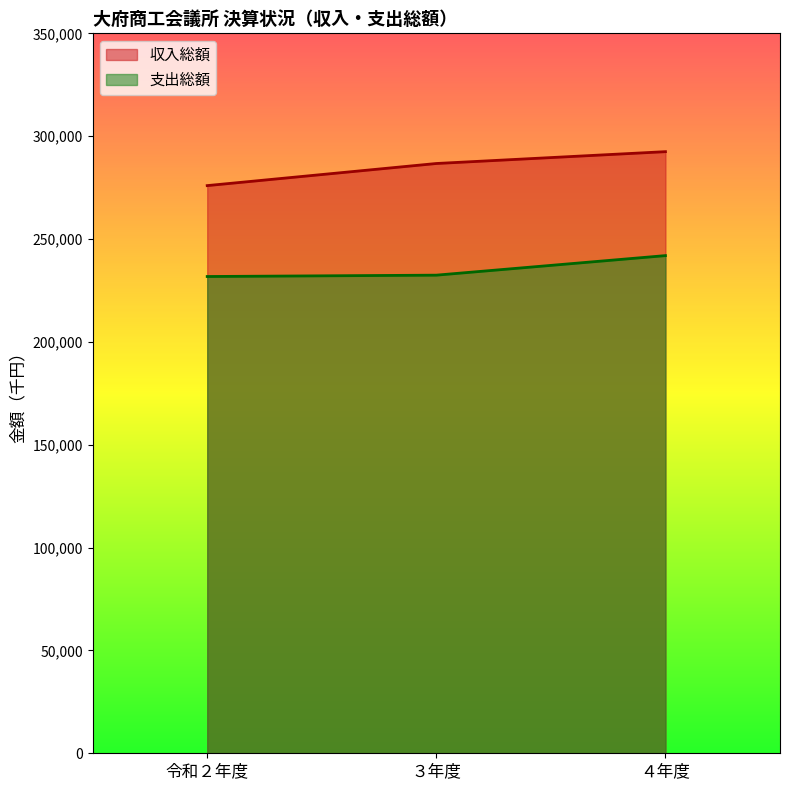

What value does the 支出総額 series have at 令和２年度, to the nearest 10?

231780